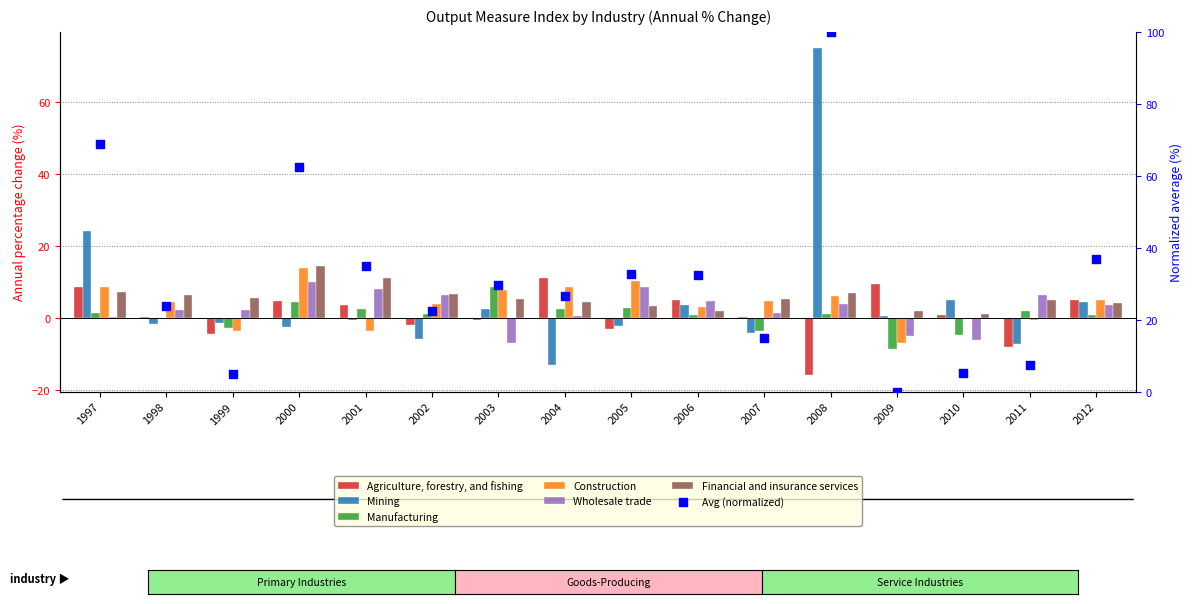

Is the value of Mining at 2006 greater than the value of Financial and insurance services at 2007?

No